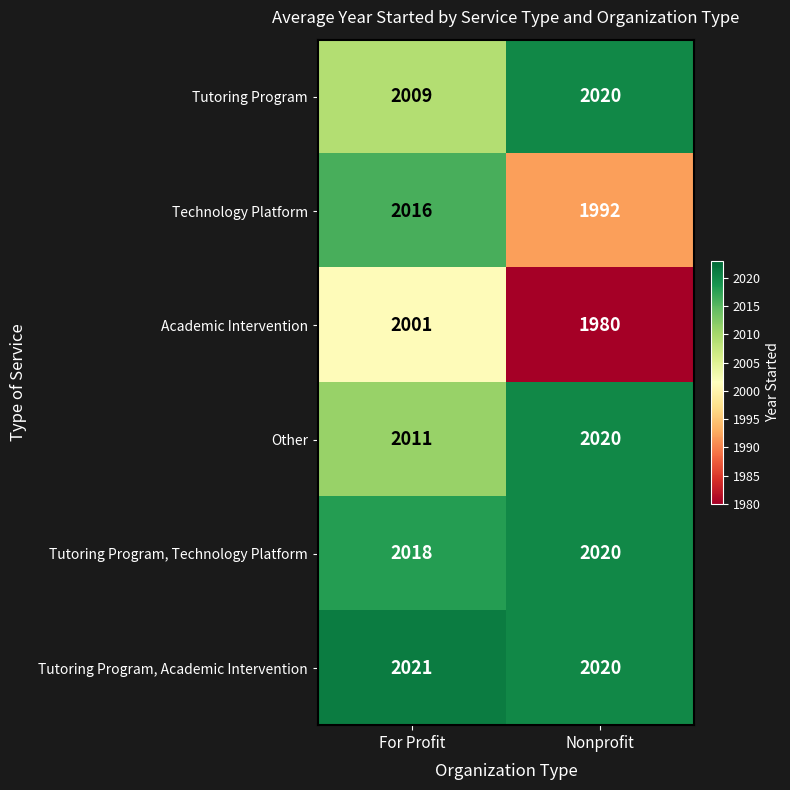

At which category does the chart reach its peak across all series?

For Profit